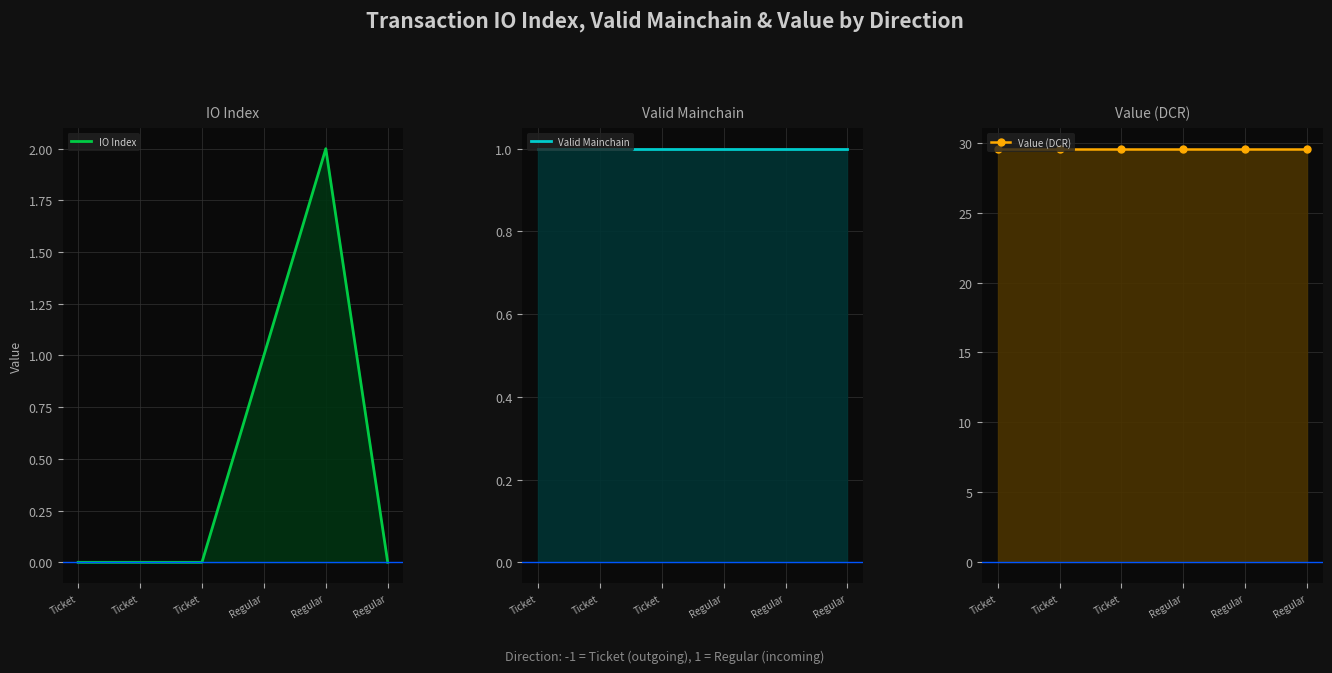

What is the difference between the highest and lowest values at Ticket?

29.6